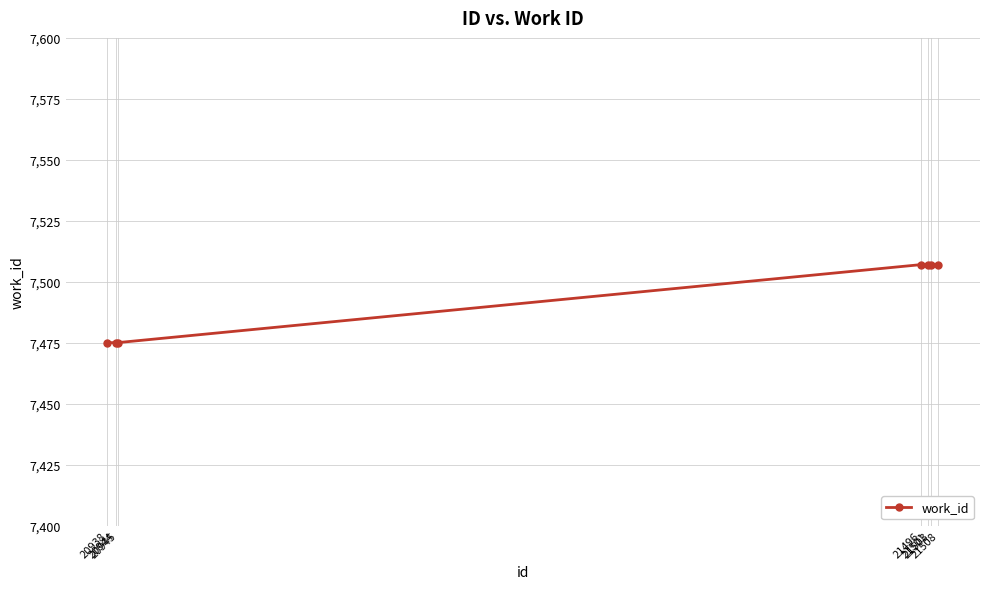

What is the sum of the values at 20945 and 20944?

14950